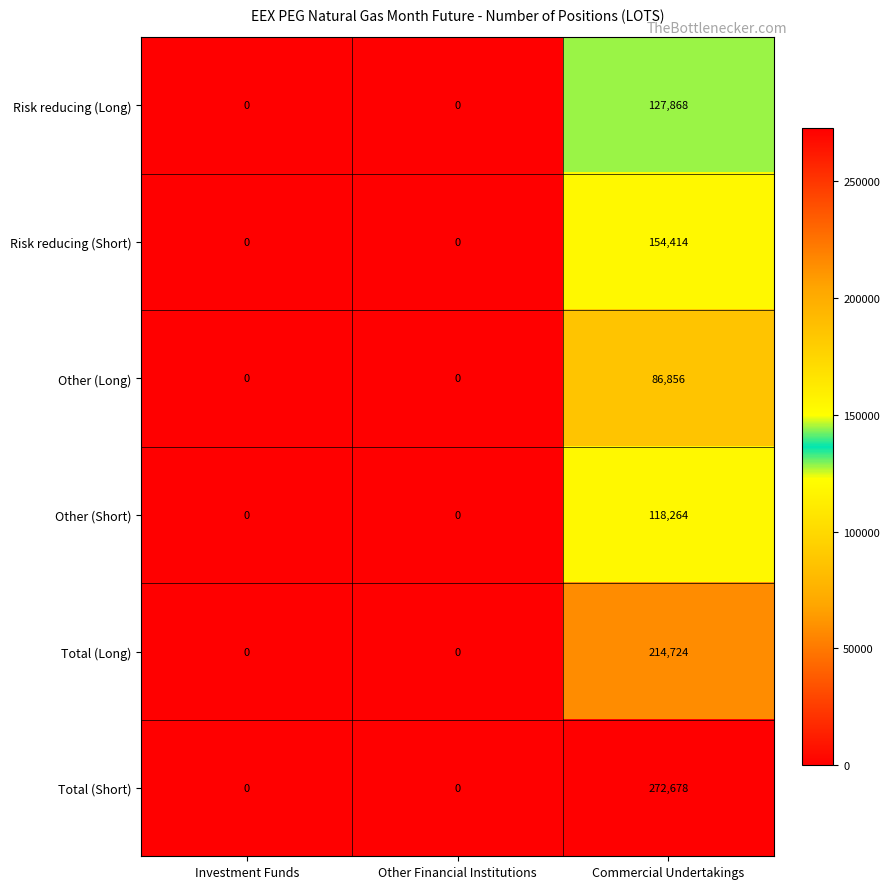

The value of Total (Long) at Investment Funds is 0. True or false?

True